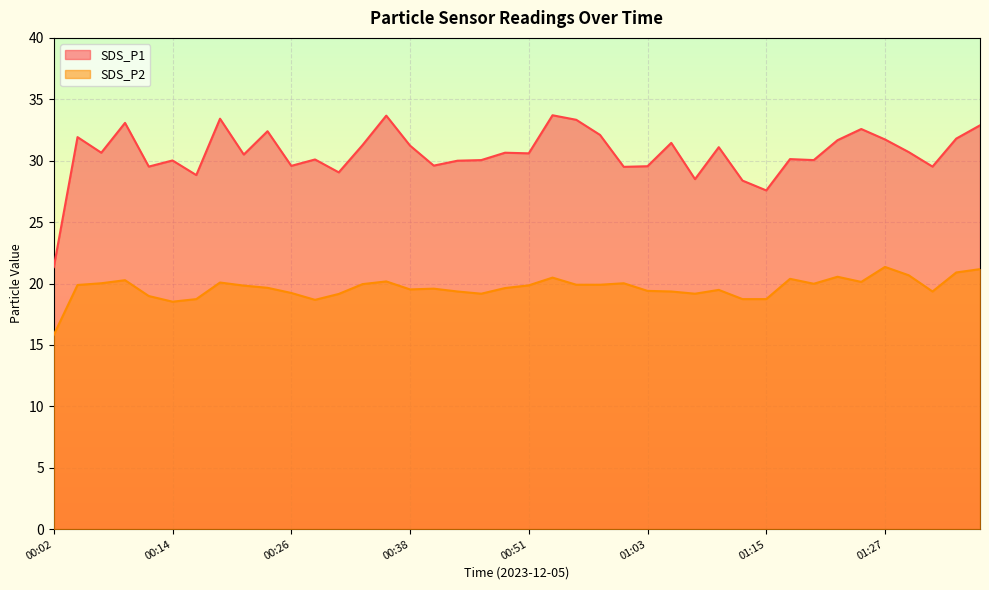

At which label does SDS_P2 reach its peak?

01:27